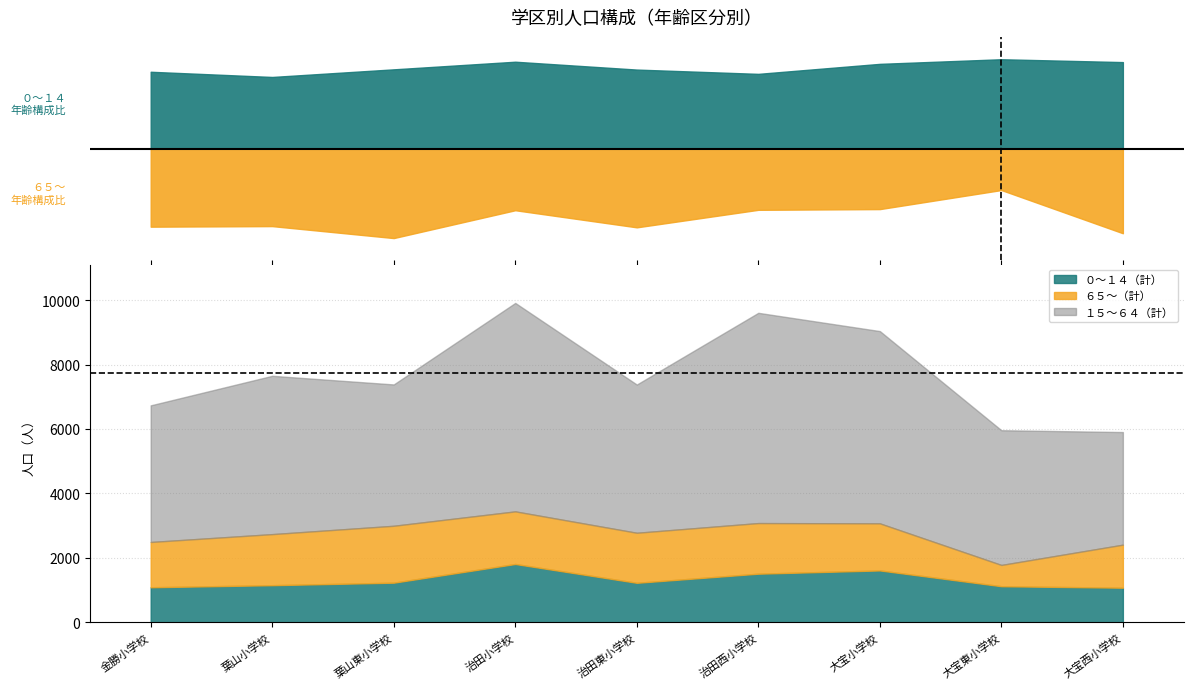

List the labels in order of １５～６４（計） value, smallest first.

大宝西小学校, 大宝東小学校, 金勝小学校, 葉山東小学校, 治田東小学校, 葉山小学校, 大宝小学校, 治田小学校, 治田西小学校